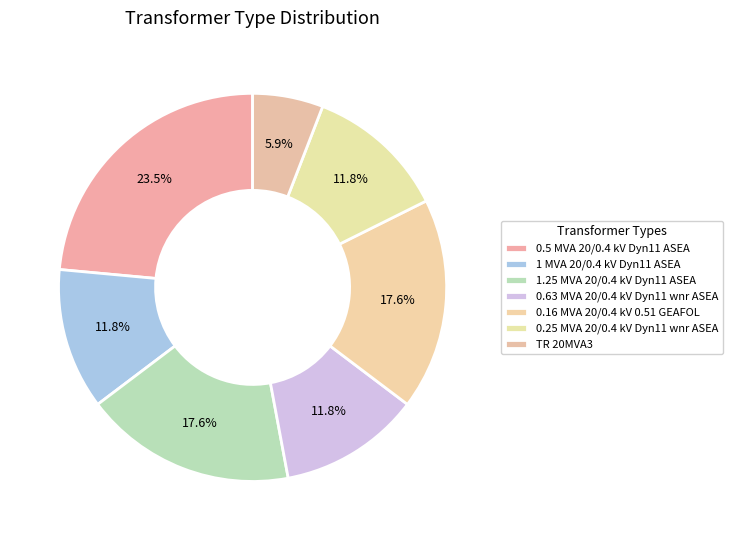

To the nearest percent, what percentage of the pie is 0.25 MVA 20/0.4 kV Dyn11 wnr ASEA?

12%